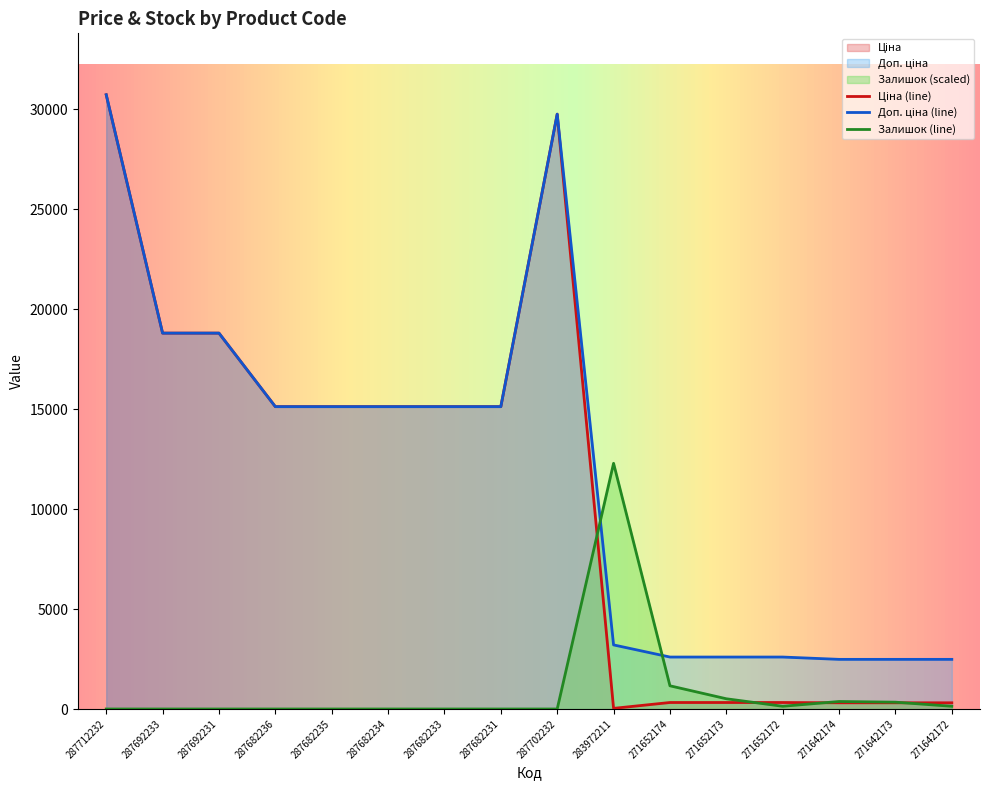

What is the sum of all Залишок values?

14949.0